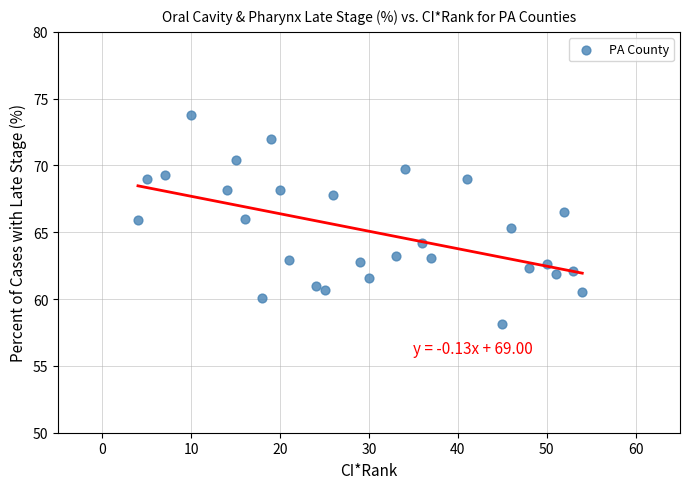

What is the range of Y values (max minus min)?

15.7